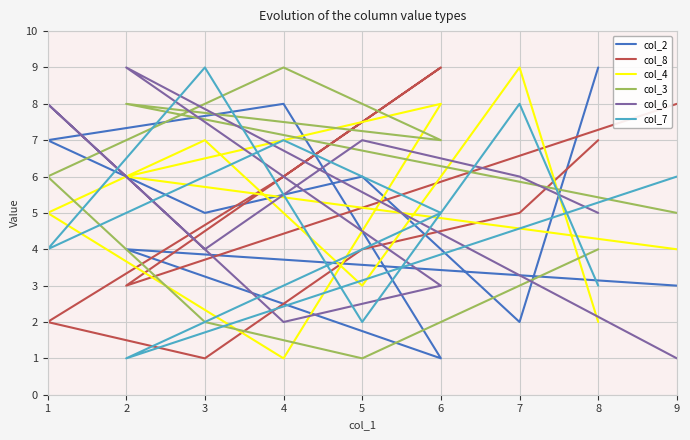

Where is col_4 nearest to the value 5?

1